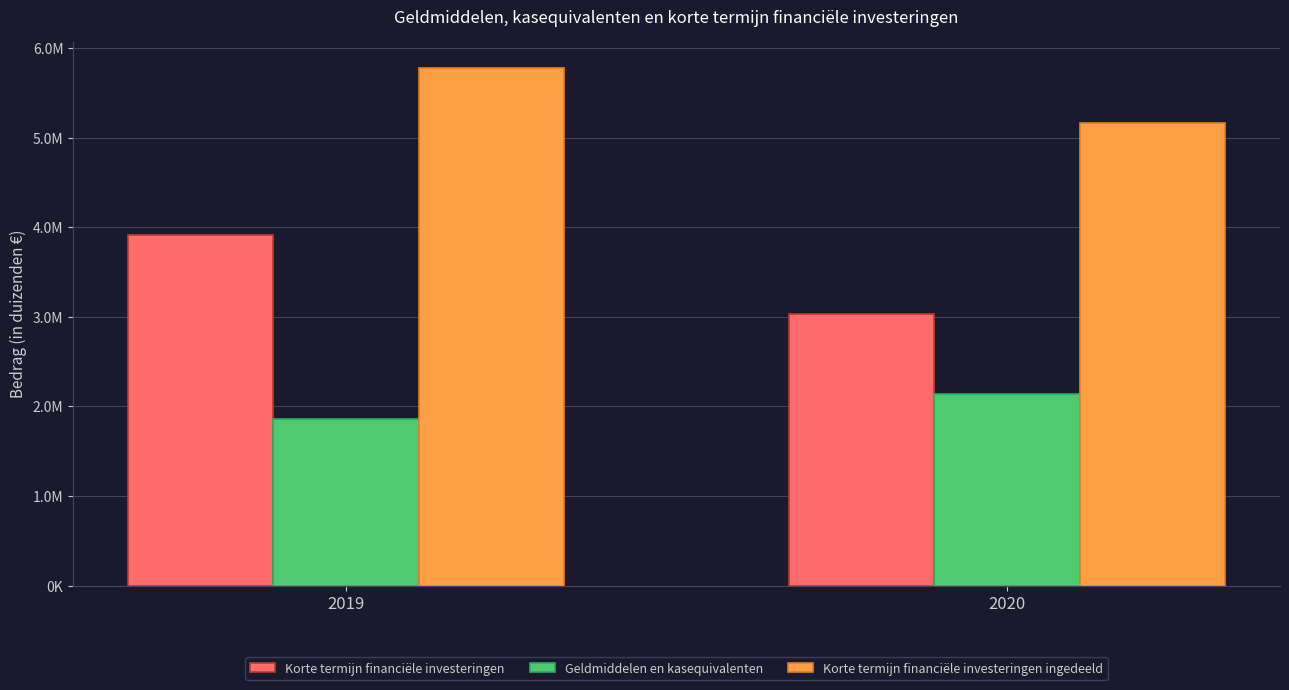

What are all the series names shown in the legend?

Korte termijn financiële investeringen, Geldmiddelen en kasequivalenten, Korte termijn financiële investeringen ingedeeld